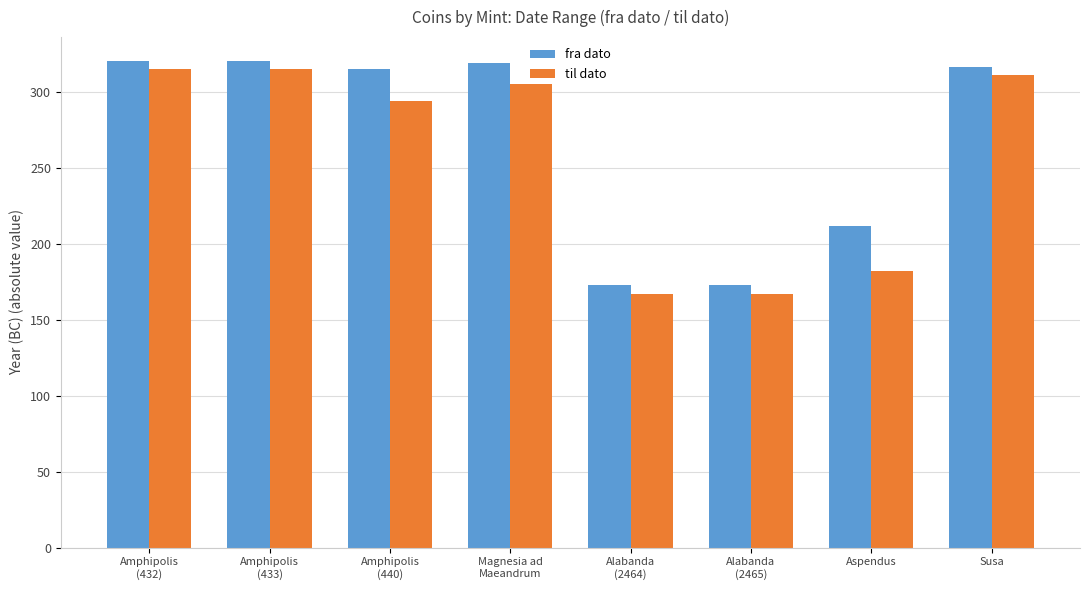

Is the value of til dato at Alabanda
(2464) greater than the value of fra dato at Amphipolis
(432)?

No